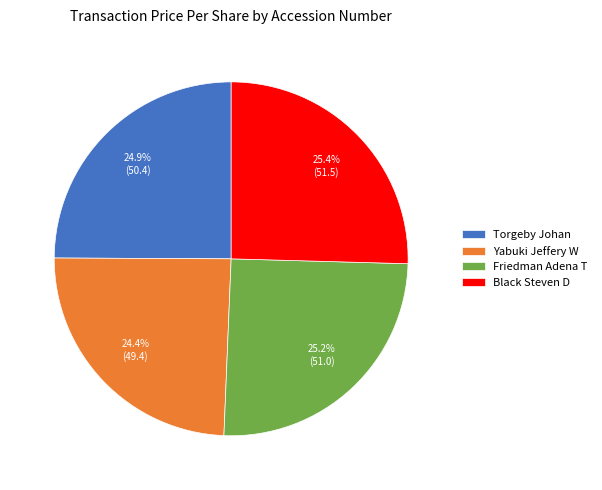

Does any single category account for the majority?

No